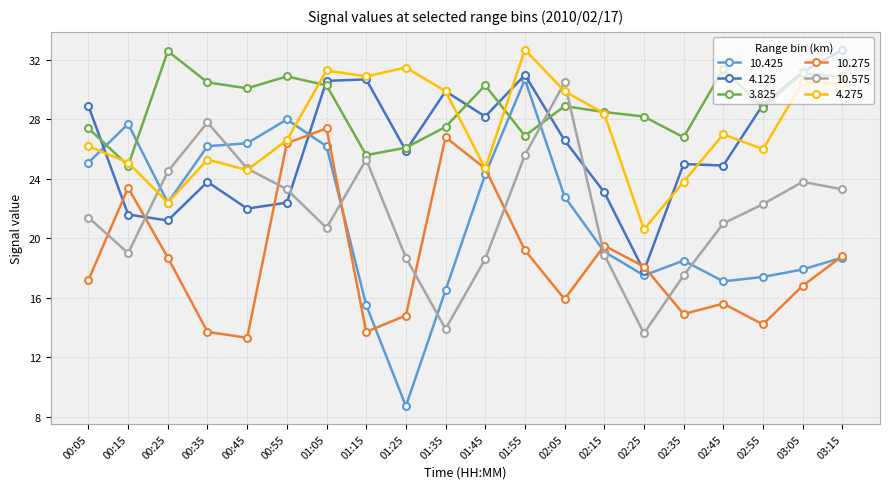

How many series are shown in this chart?

6